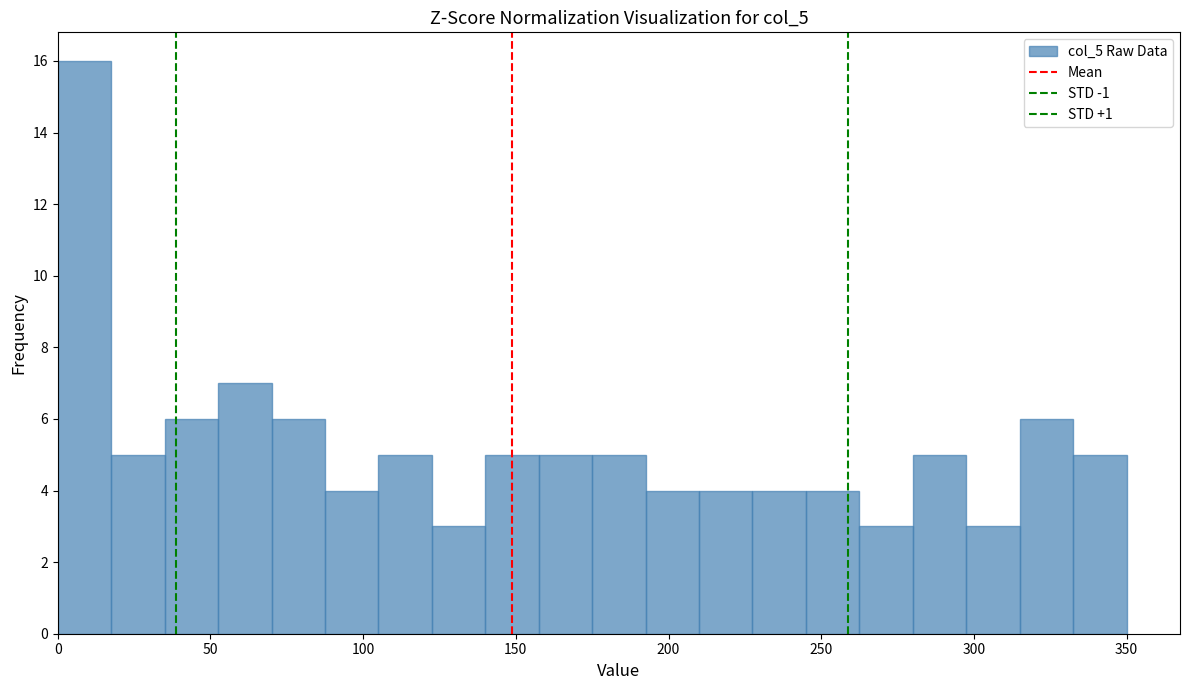

Around what value on the x-axis is the tallest bar? Give the approximate position of its centre, as read against the axis.

10